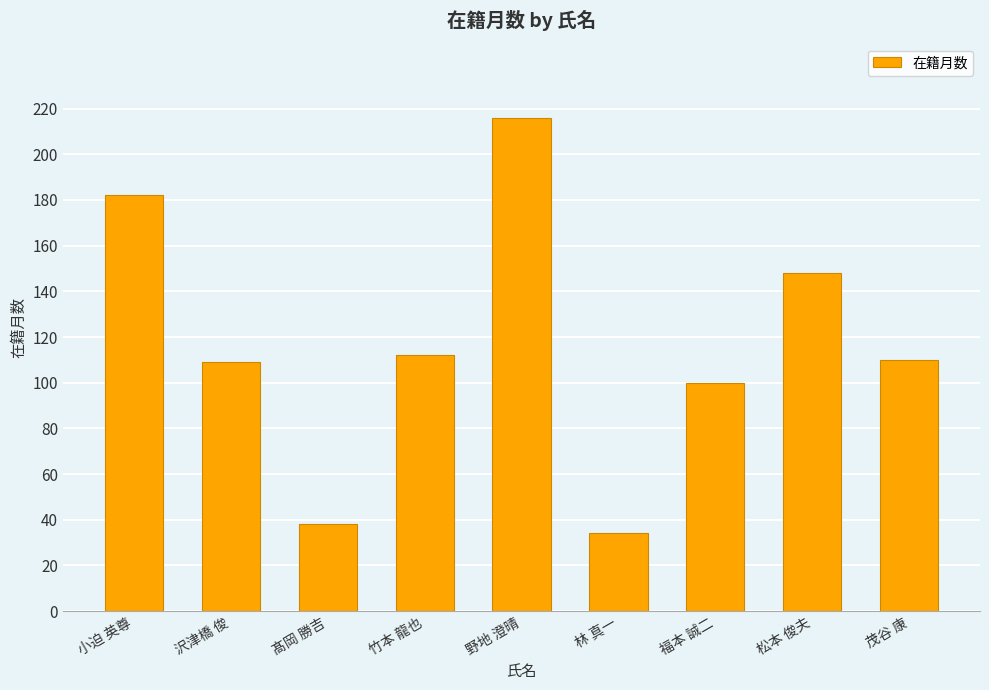

What is the smallest value displayed?

34